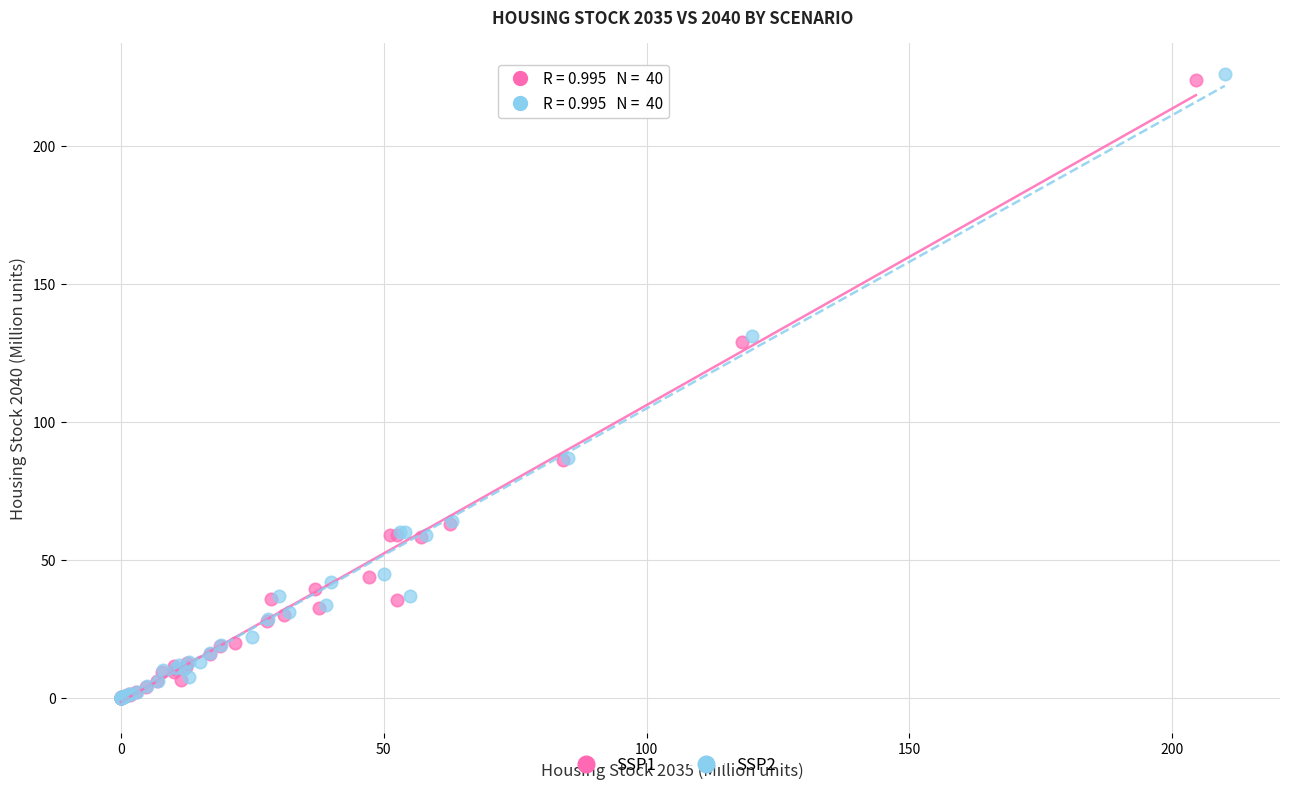

Which series has the largest Y range (max minus min)?

SSP2